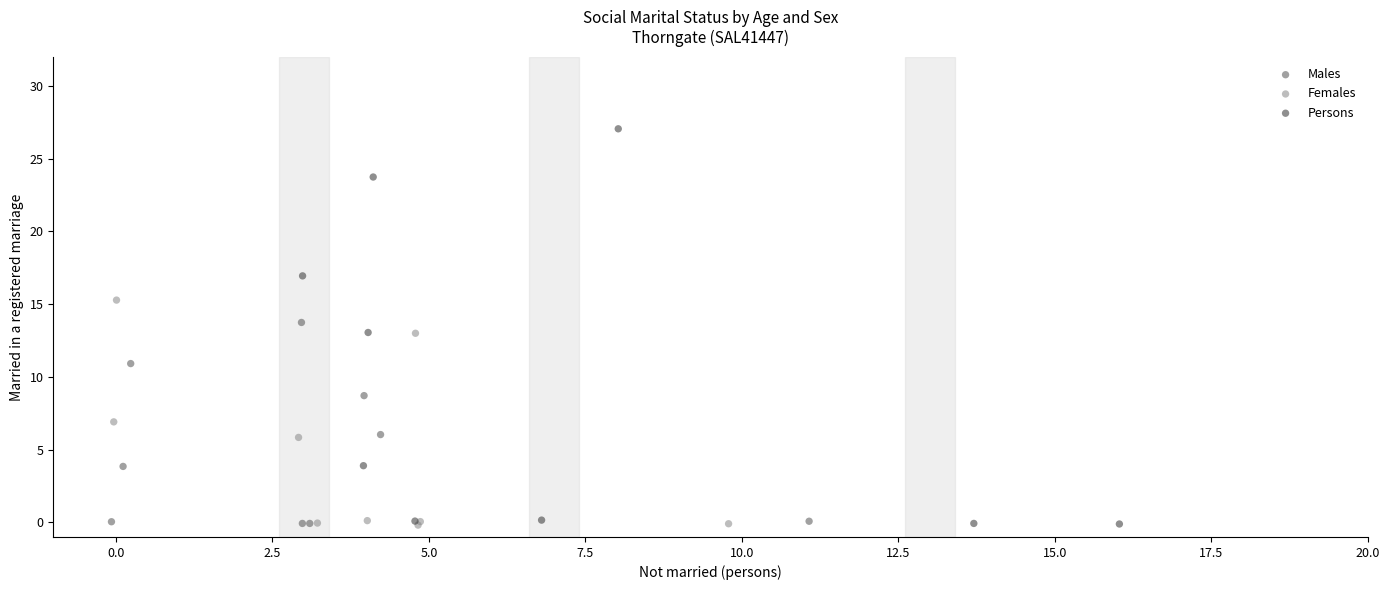

Which series has the largest Y range (max minus min)?

Persons